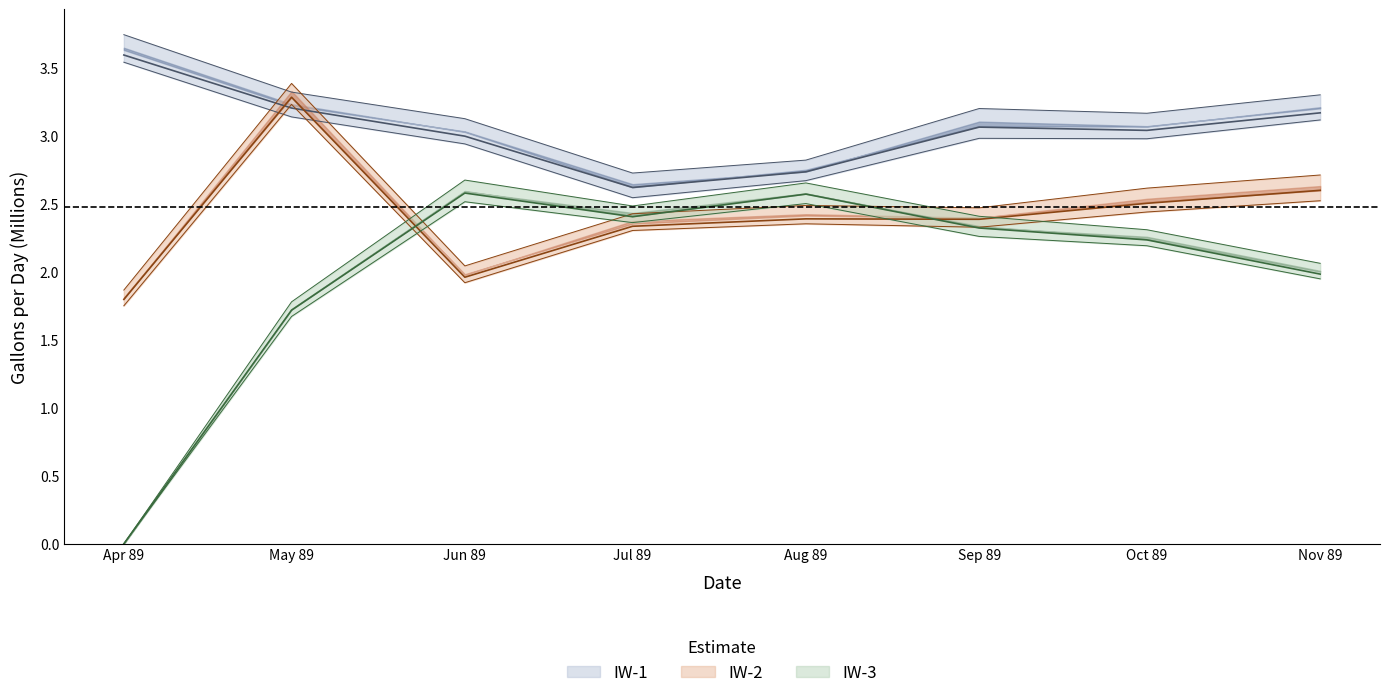

The value of IW-2 at Oct 89 is 1.2. True or false?

False